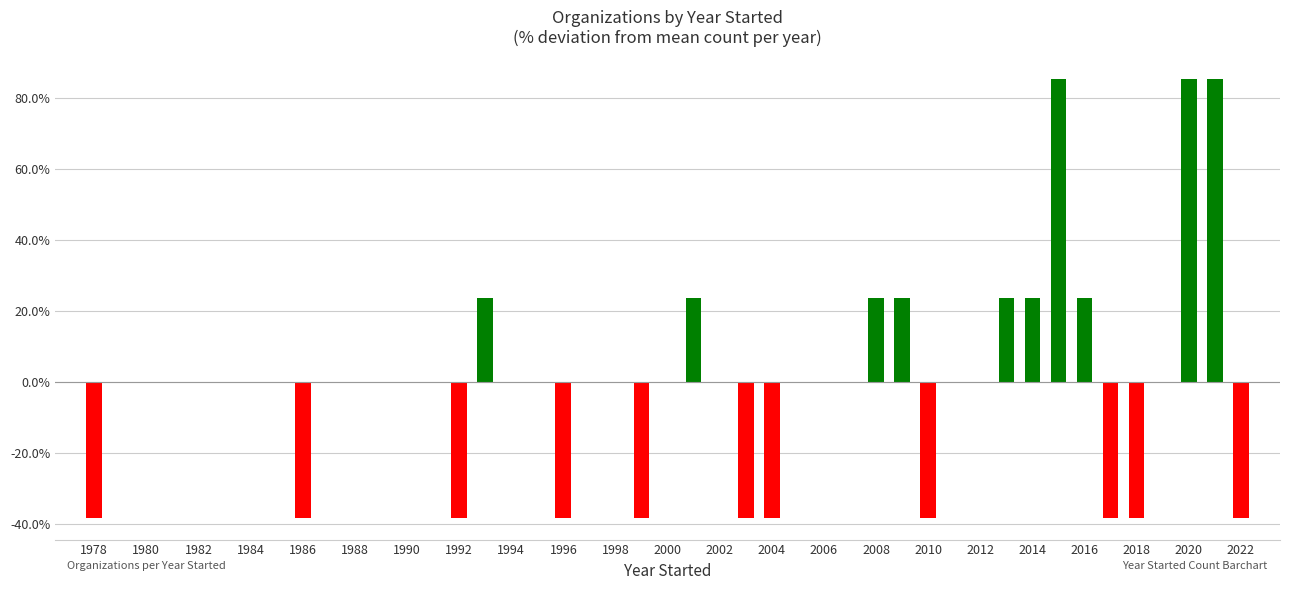

Does the chart contain any negative values?

Yes